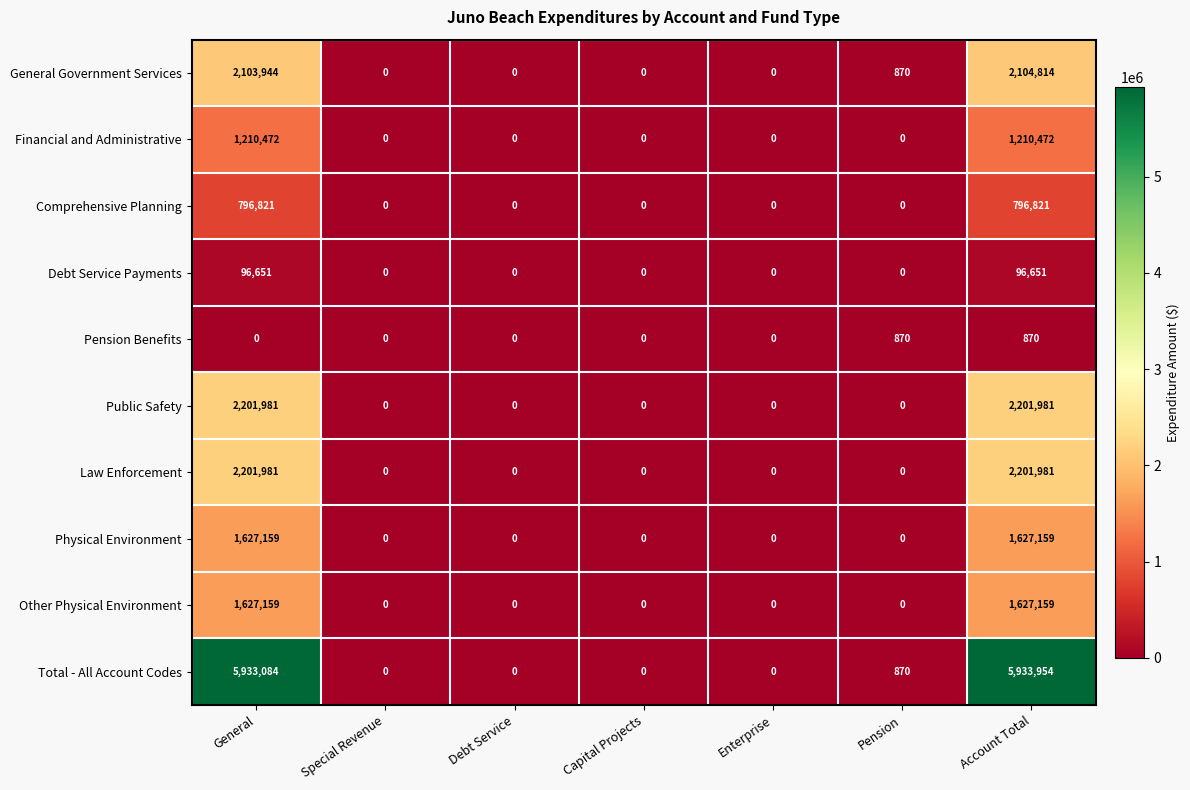

Which series has the widest spread of values?

Total - All Account Codes